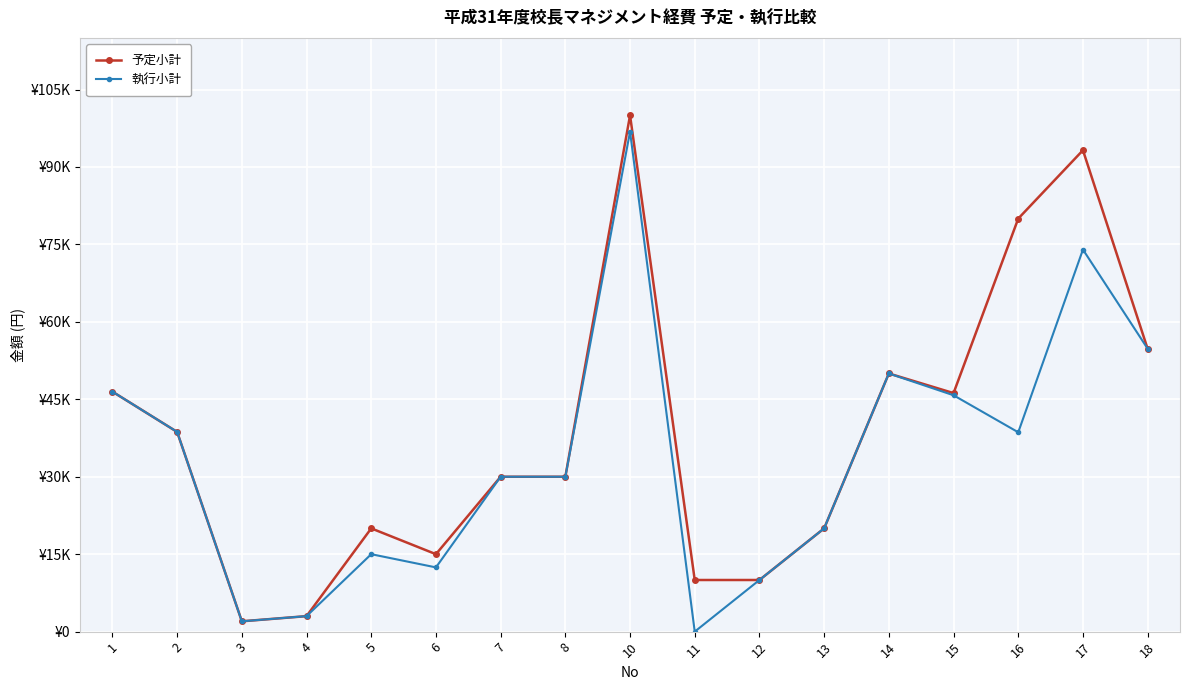

Reading right to left, extract all data points from this chart.

予定小計: 18=54760	17=93240	16=80000	15=46200	14=50000	13=20000	12=10000	11=10000	10=100000	8=30000	7=30000	6=15000	5=20000	4=3000	3=2000	2=38680	1=46480
執行小計: 18=54800	17=74000	16=38611	15=45780	14=50000	13=20000	12=10000	11=0	10=96840	8=30000	7=30000	6=12440	5=15000	4=3000	3=2000	2=38680	1=46480